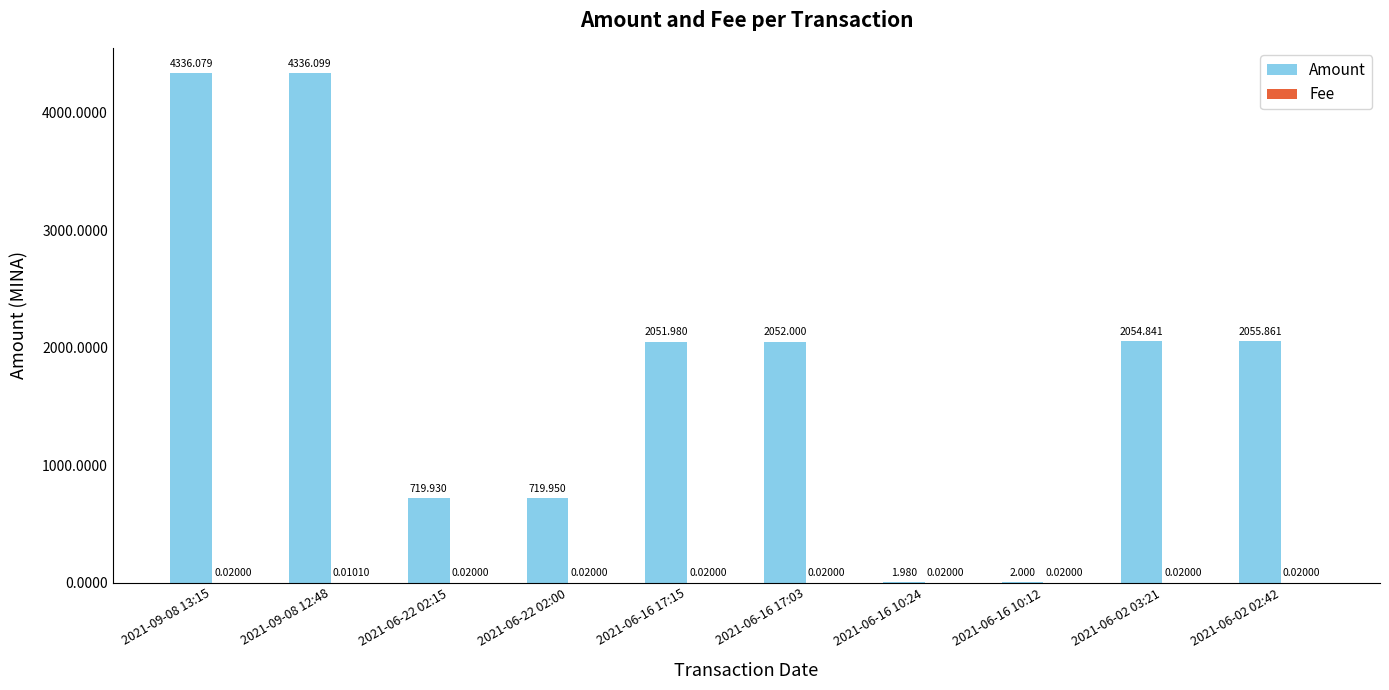

Which series has the largest total across all categories?

Amount